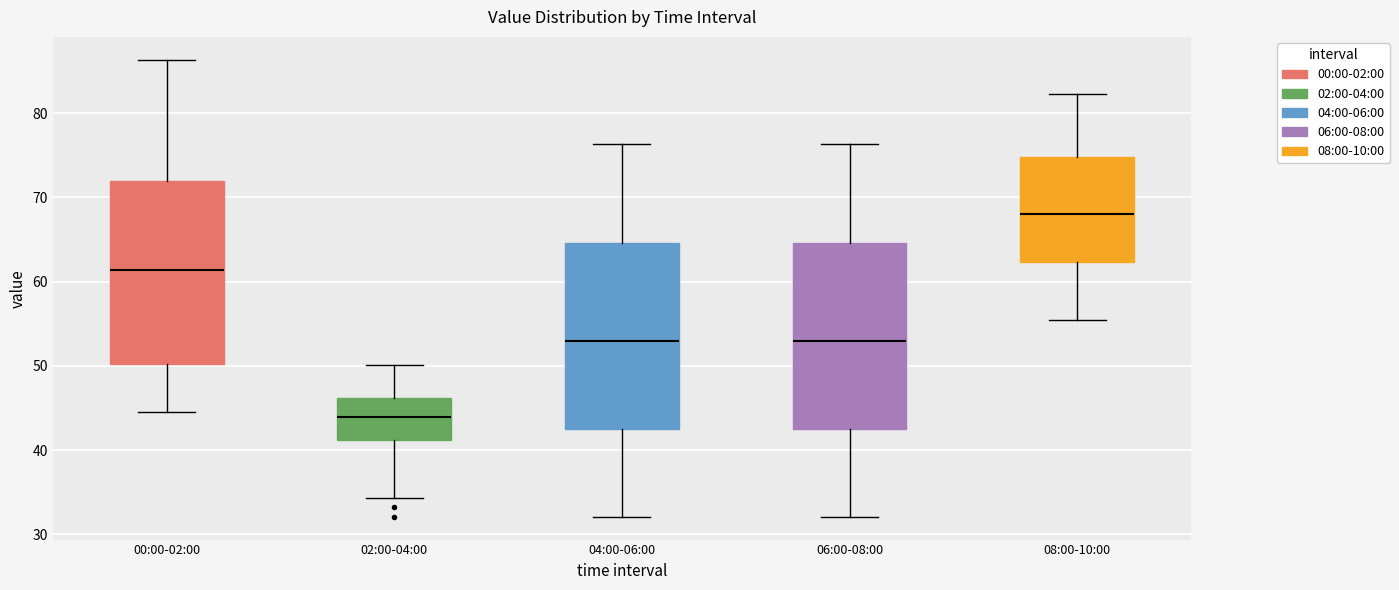

Reading left to right, read every box against the y-axis: the position of its median line, the range the box covers, and the ends of its whiskers. The values are not printed on the chart, so give them approximately, as read against the axis.

00:00-02:00: median 61, box 50 to 72, whiskers 44 to 86
02:00-04:00: median 44, box 41 to 46, whiskers 34 to 50
04:00-06:00: median 53, box 42 to 65, whiskers 32 to 76
06:00-08:00: median 53, box 42 to 65, whiskers 32 to 76
08:00-10:00: median 68, box 62 to 75, whiskers 56 to 82